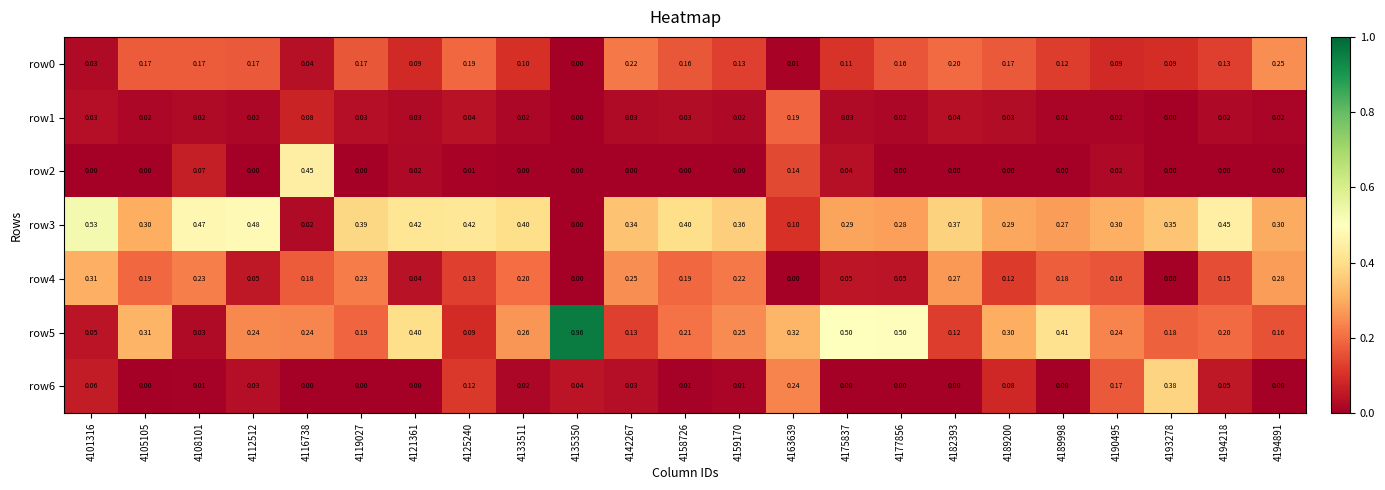

Is the value of row3 at 4135350 greater than the value of row0 at 4189998?

No